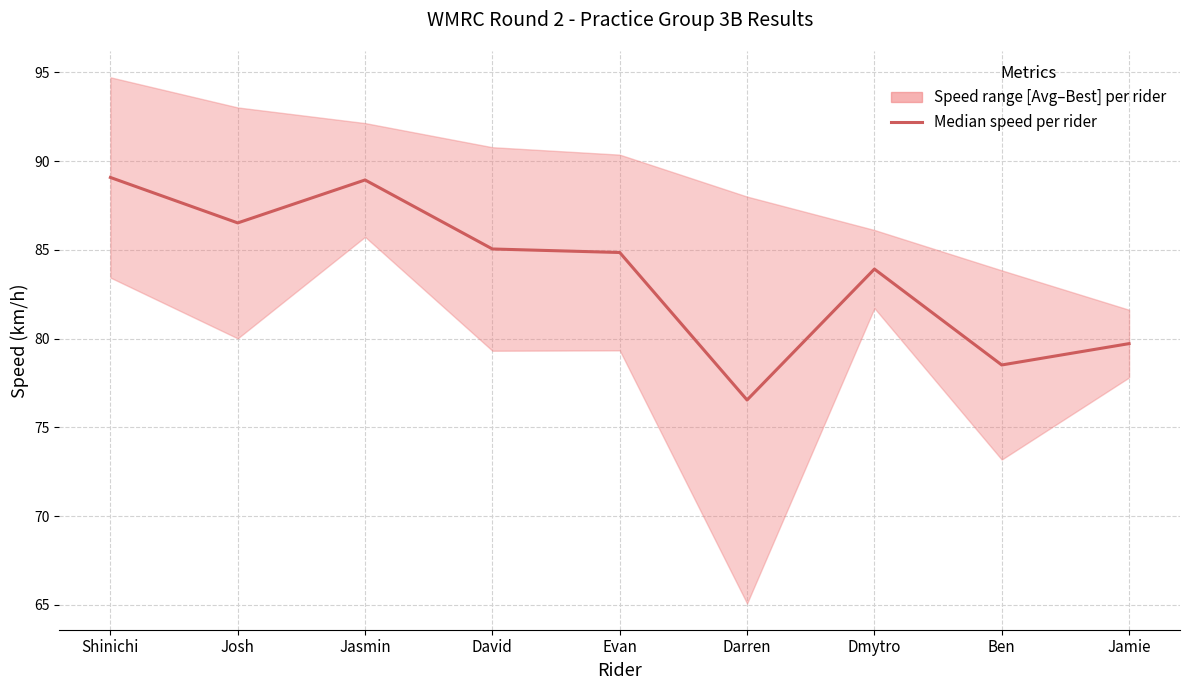

What is the label of the 9th point from the right?

Shinichi